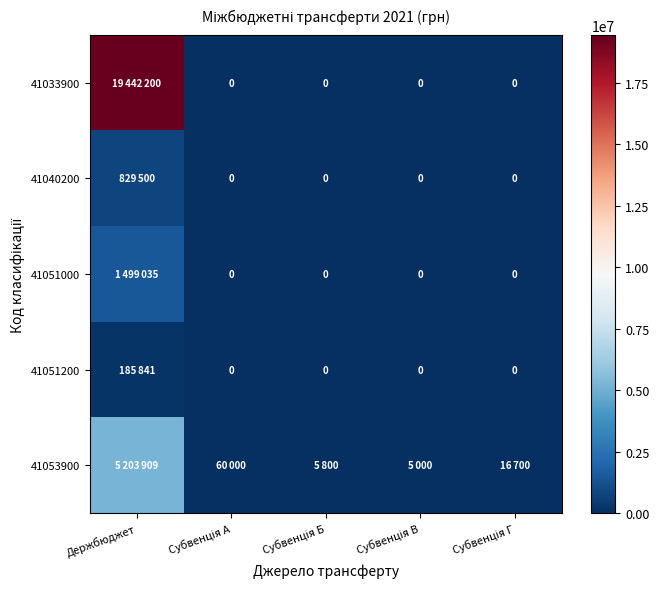

How many values in the 41040200 series exceed 0?

1